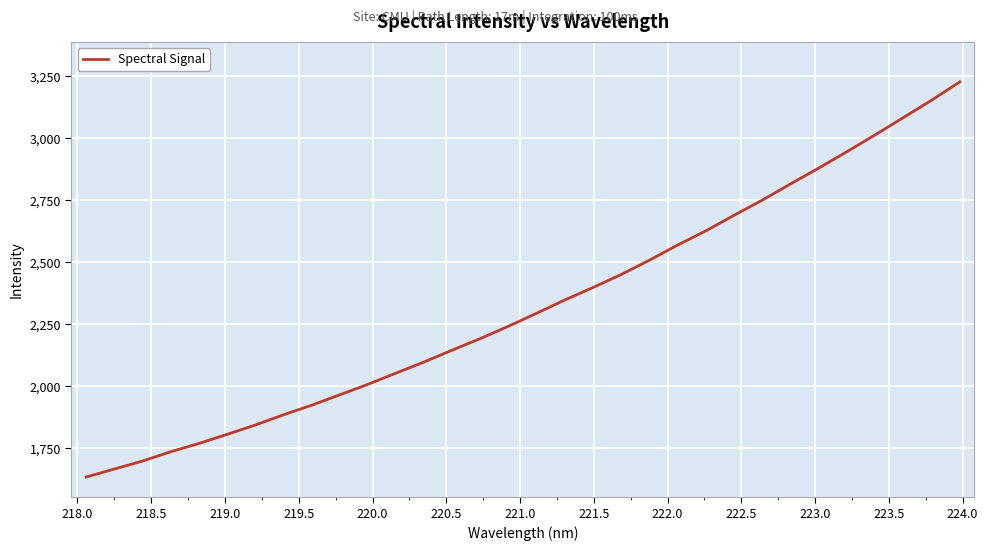

What is the maximum value shown in the chart?

3228.0